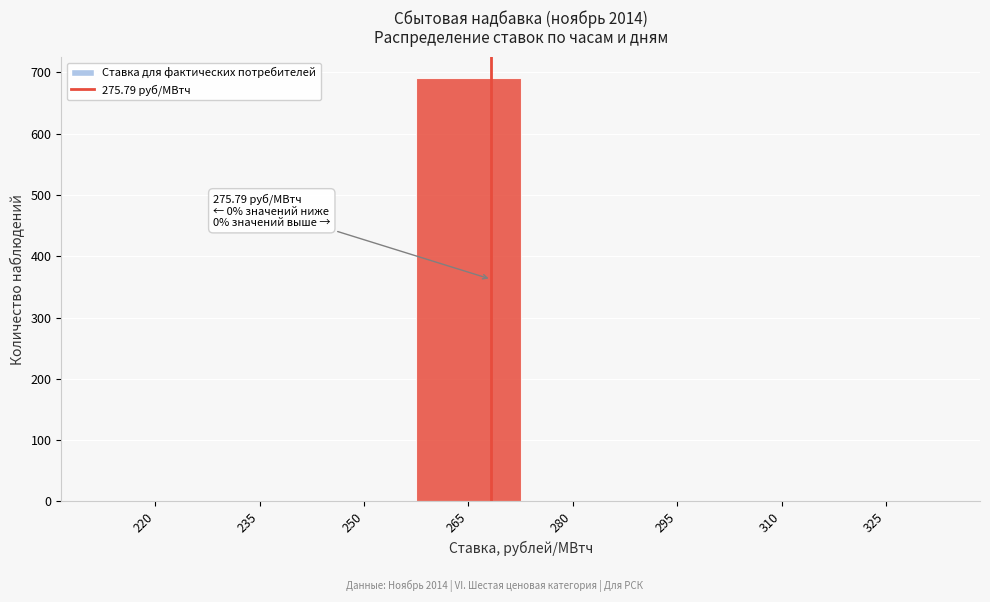

Reading right to left, what are all the values shown in this chart?

325=0	310=0	295=0	280=0	265=690	250=0	235=0	220=0